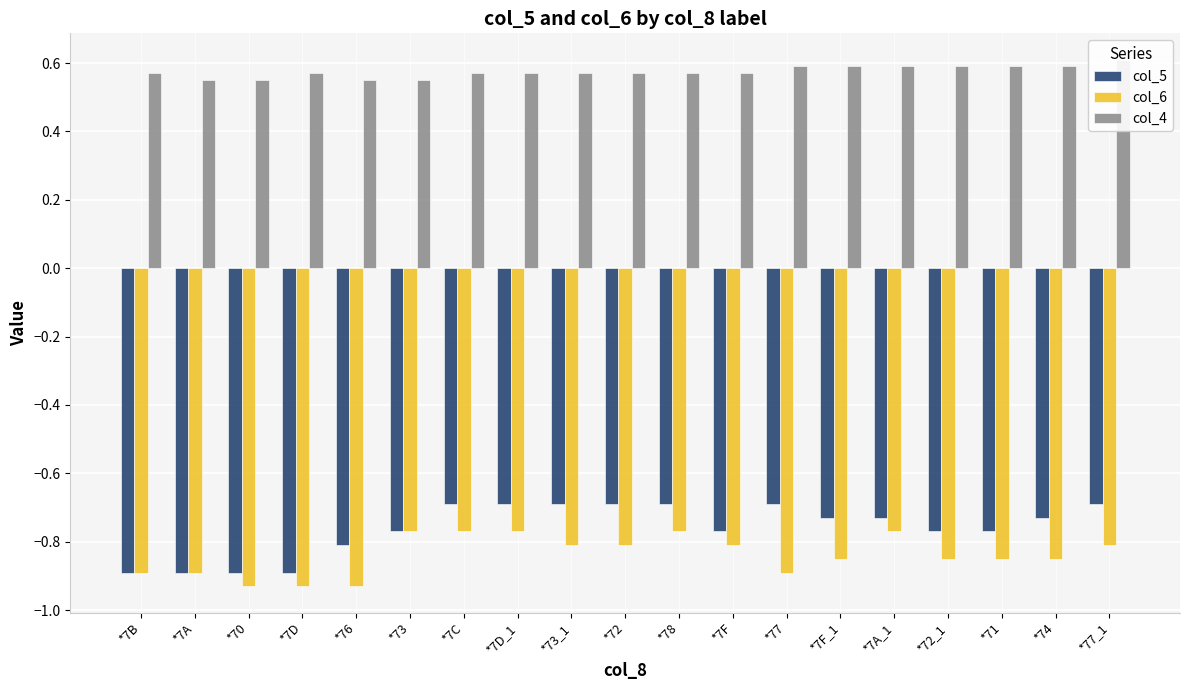

What is the difference between the second highest and second lowest values in the col_6 series?

0.2